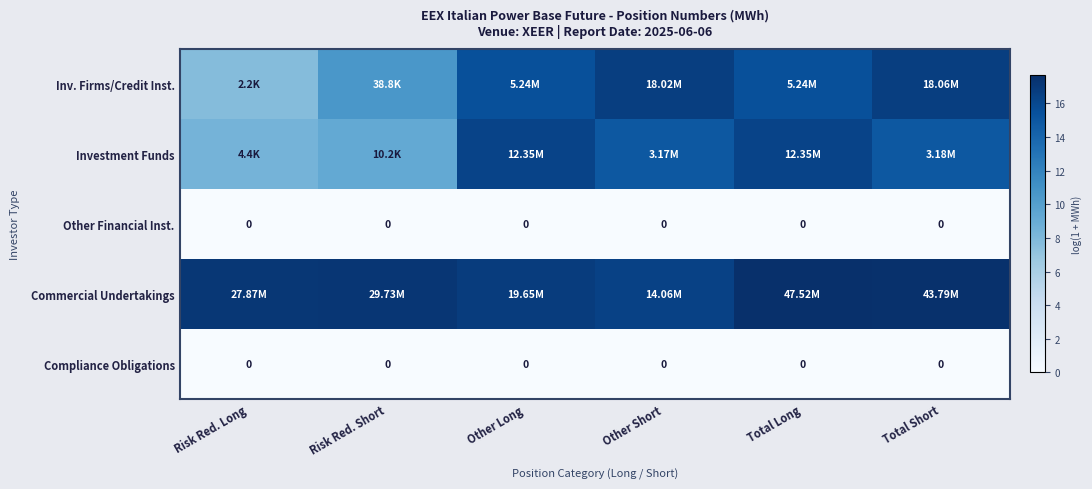

What is the lowest value of the Commercial Undertakings series?

16.5